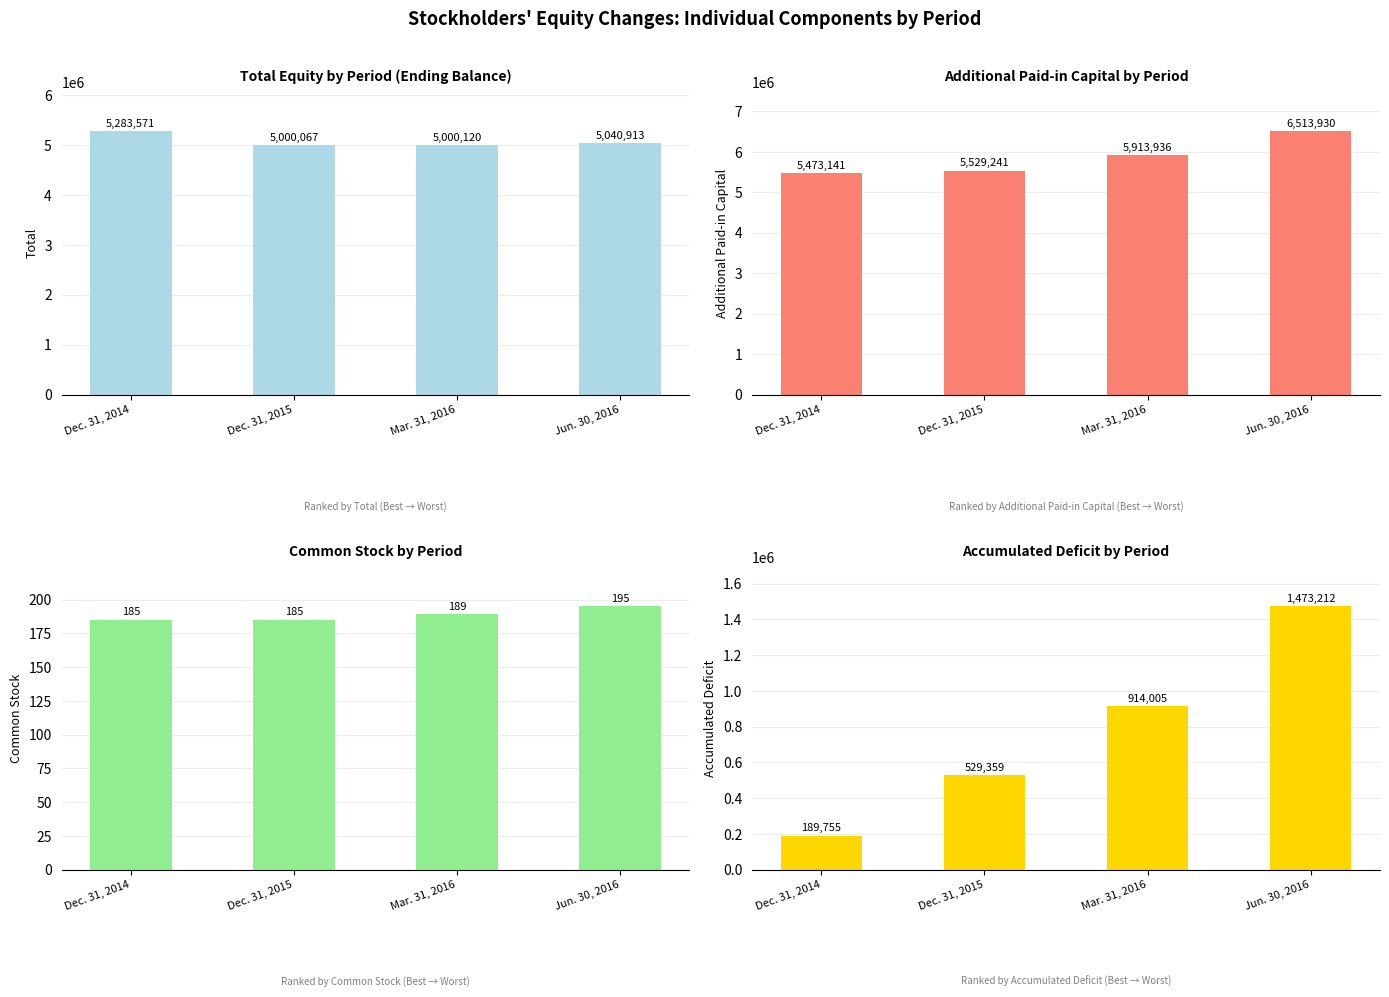

How many accumulated_deficit values are between 529359 and 1473212?

3